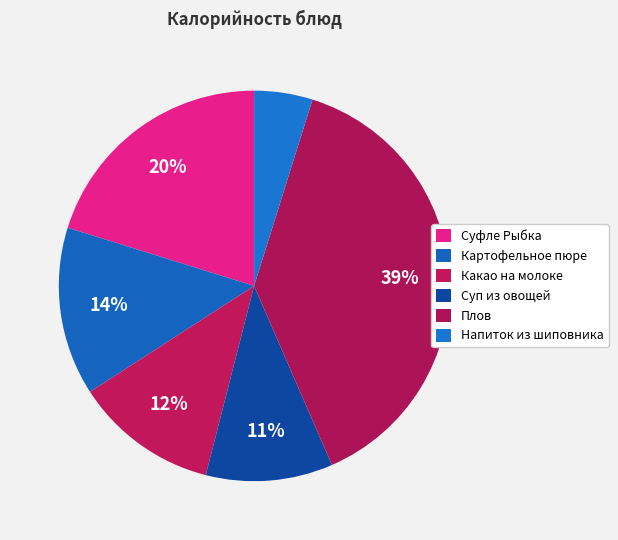

True or false: Суфле Рыбка accounts for 7% of the total.

False